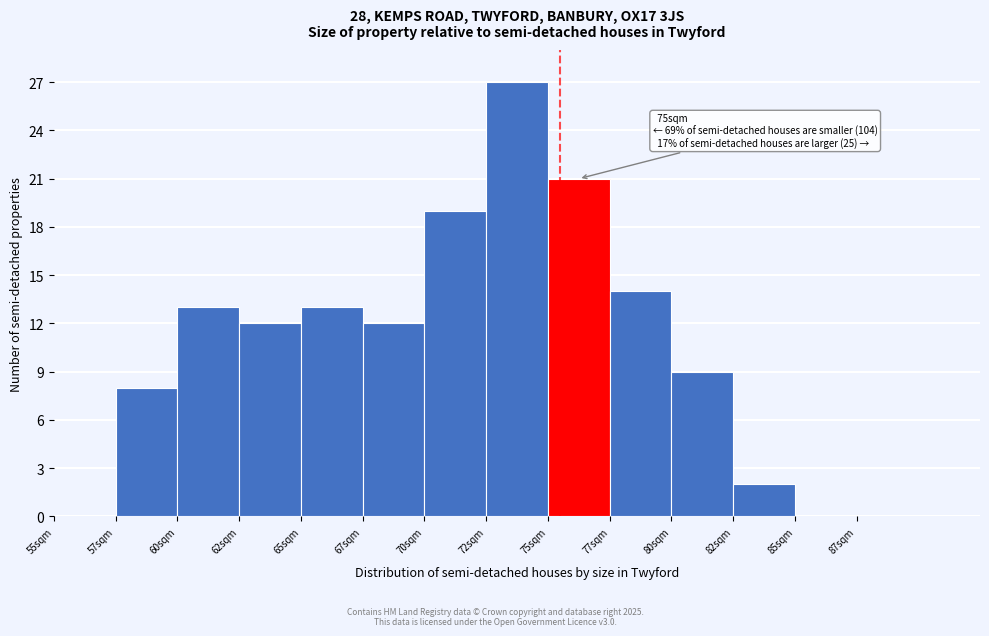

Reading right to left, what are all the values shown in this chart?

87sqm=0	85sqm=0	82sqm=2	80sqm=9	77sqm=14	75sqm=21	72sqm=27	70sqm=19	67sqm=12	65sqm=13	62sqm=12	60sqm=13	57sqm=8	55sqm=0